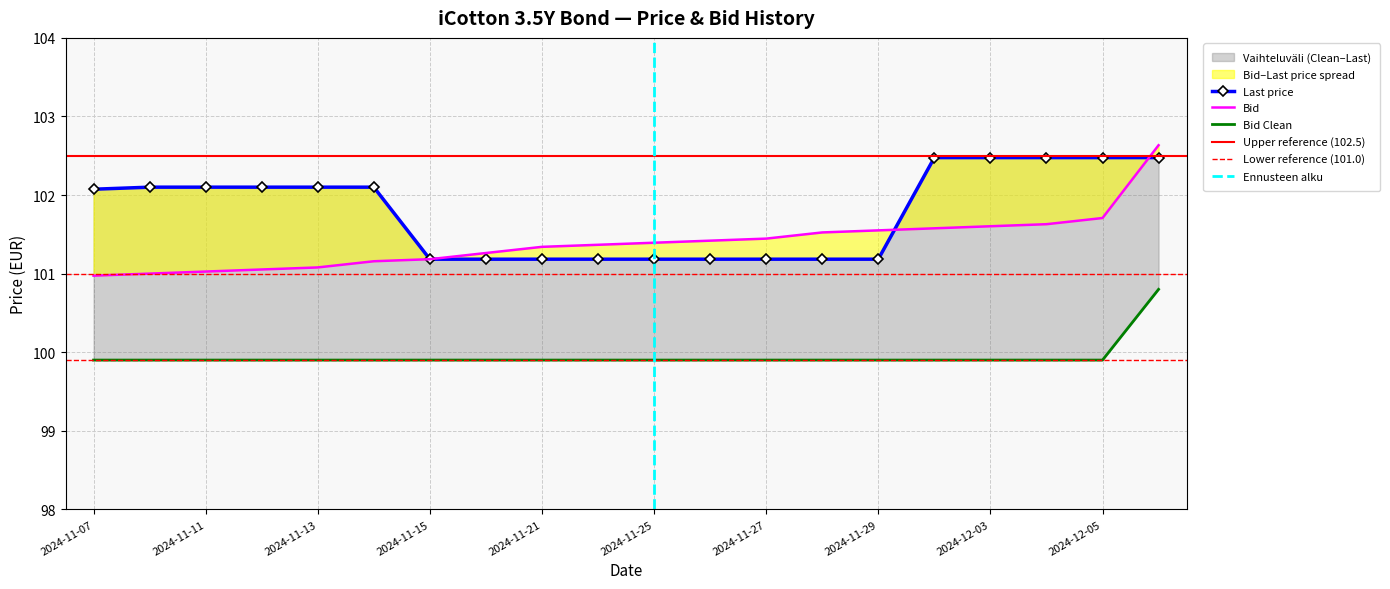

What is the label of the 1st point from the right?

2024-12-06